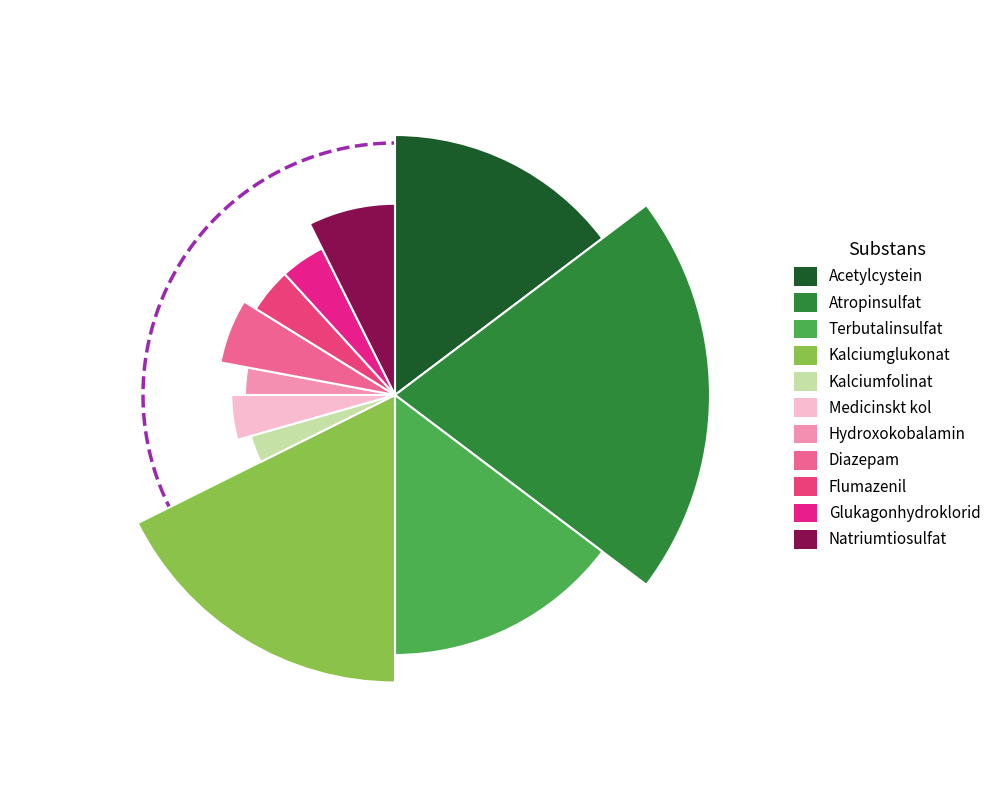

Approximately how many times larger is the value at Kalciumglukonat compared to Terbutalinsulfat?

1.2